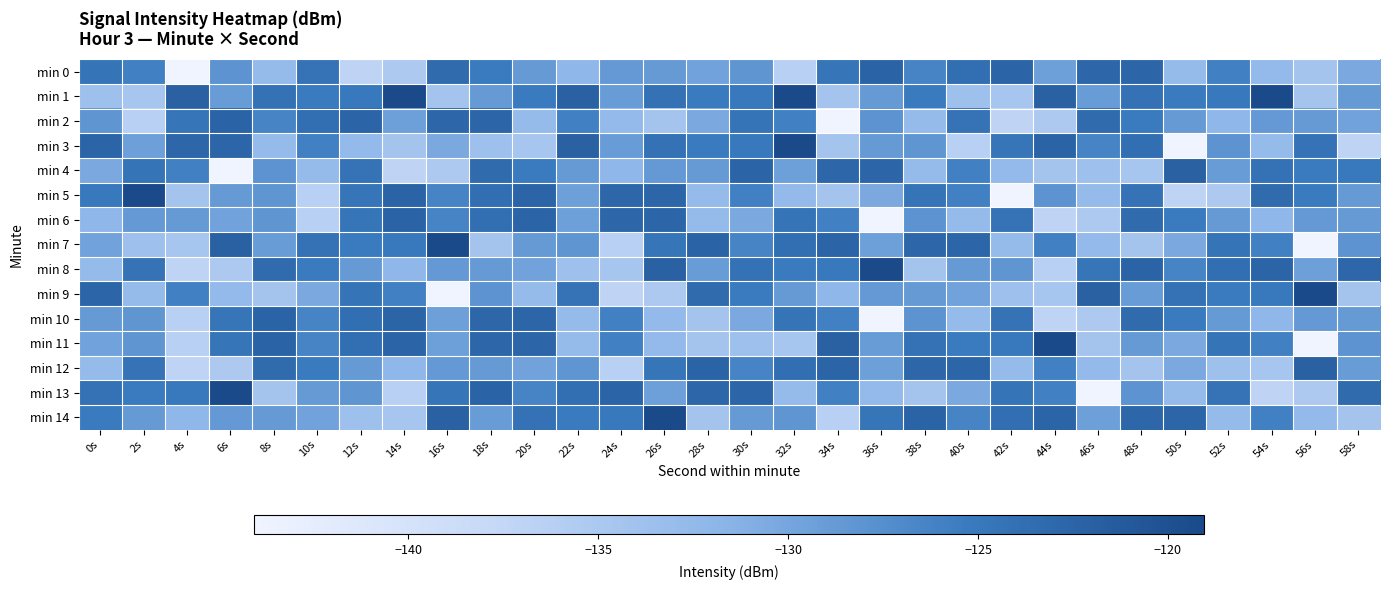

Rank the series at 0s from lowest to highest value.

min 1, min 8, min 12, min 6, min 4, min 7, min 11, min 10, min 2, min 14, min 5, min 0, min 13, min 9, min 3